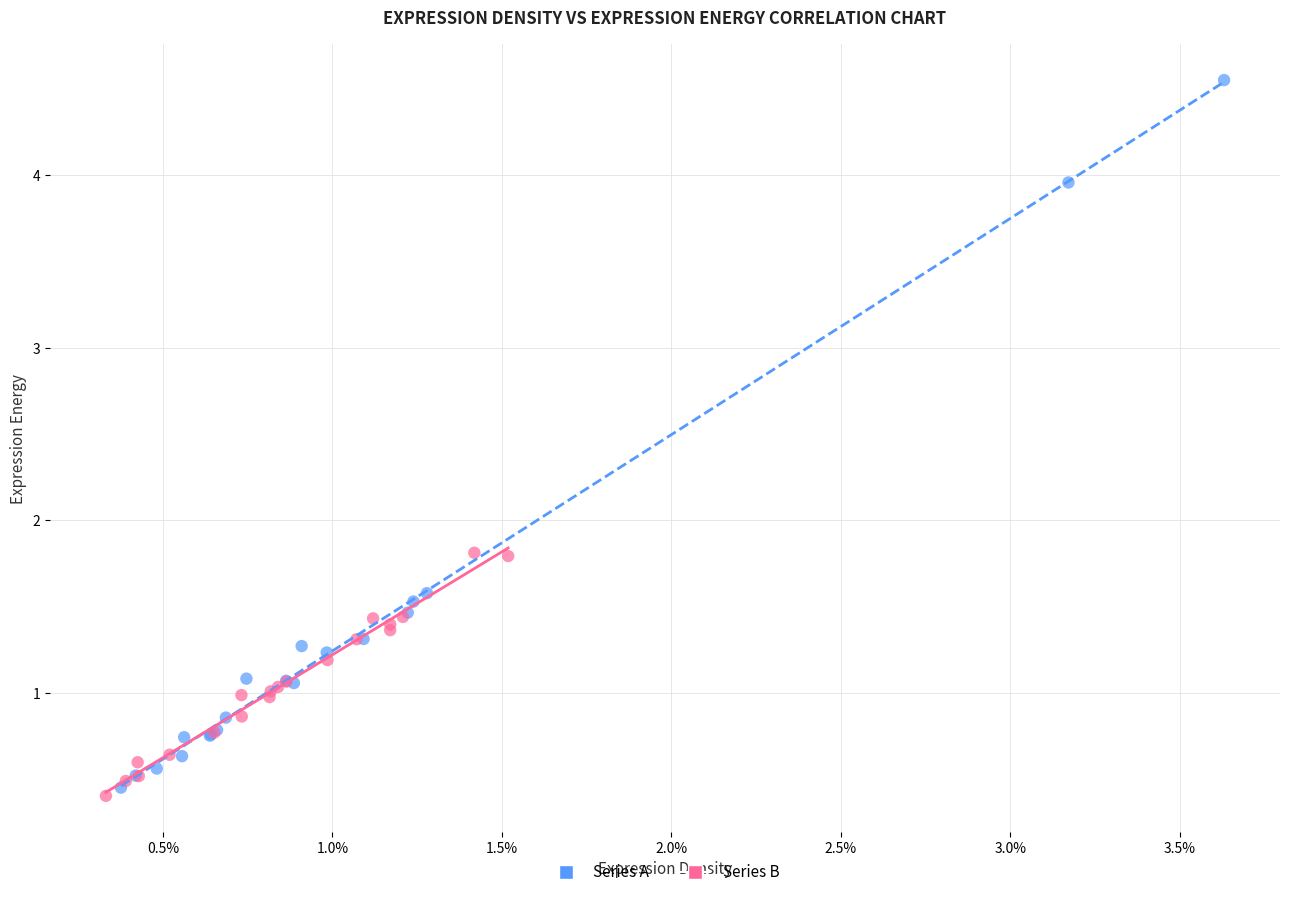

Which series has the largest Y range (max minus min)?

Series A